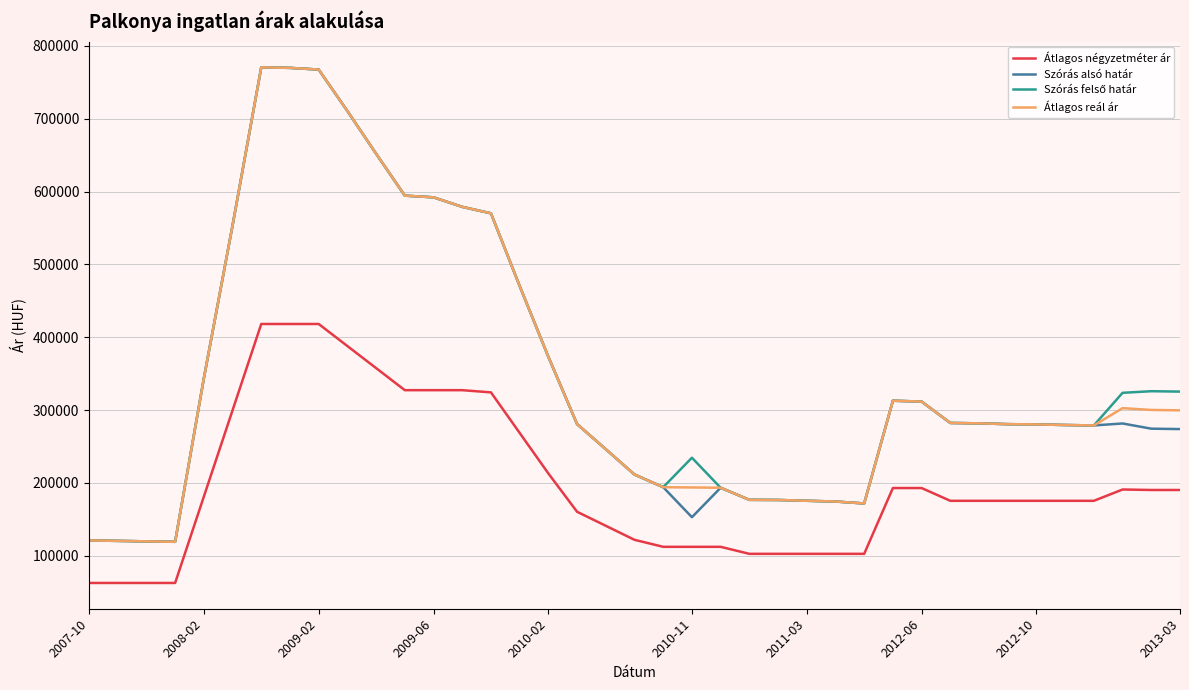

What is the maximum value for Átlagos reál ár?

770641